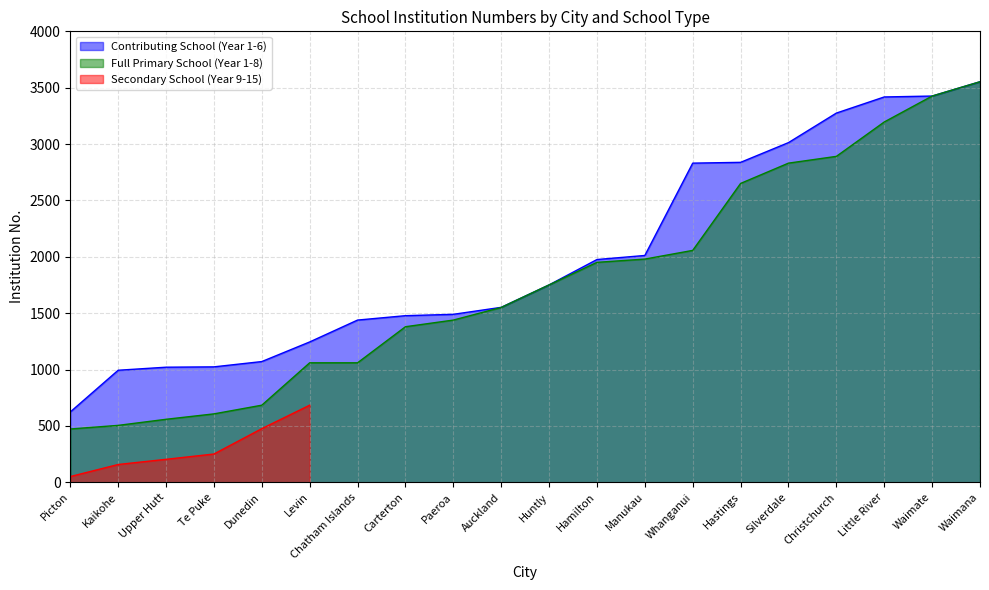

The Contributing School (Year 1-6) series shows 1071 at Dunedin. True or false?

True